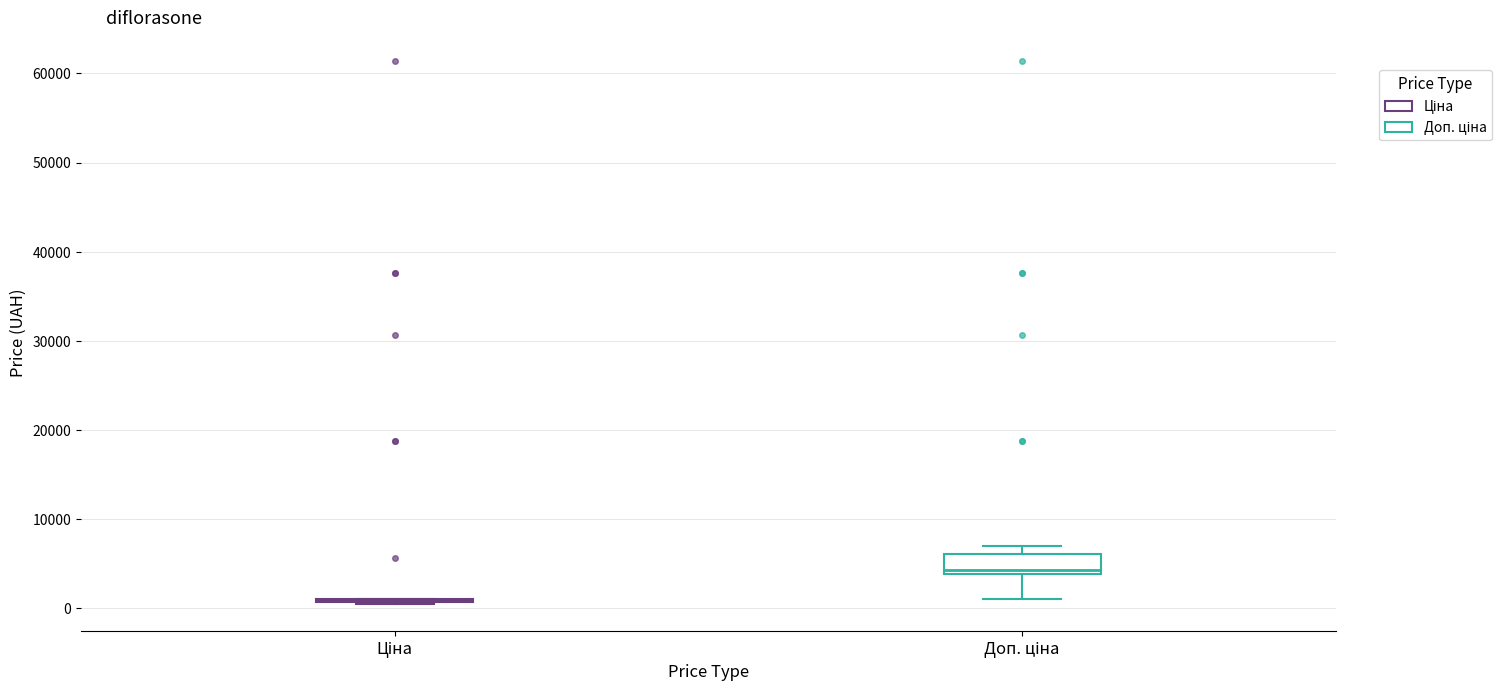

Which box is the tallest, from its lower edge to its upper edge?

Доп. ціна